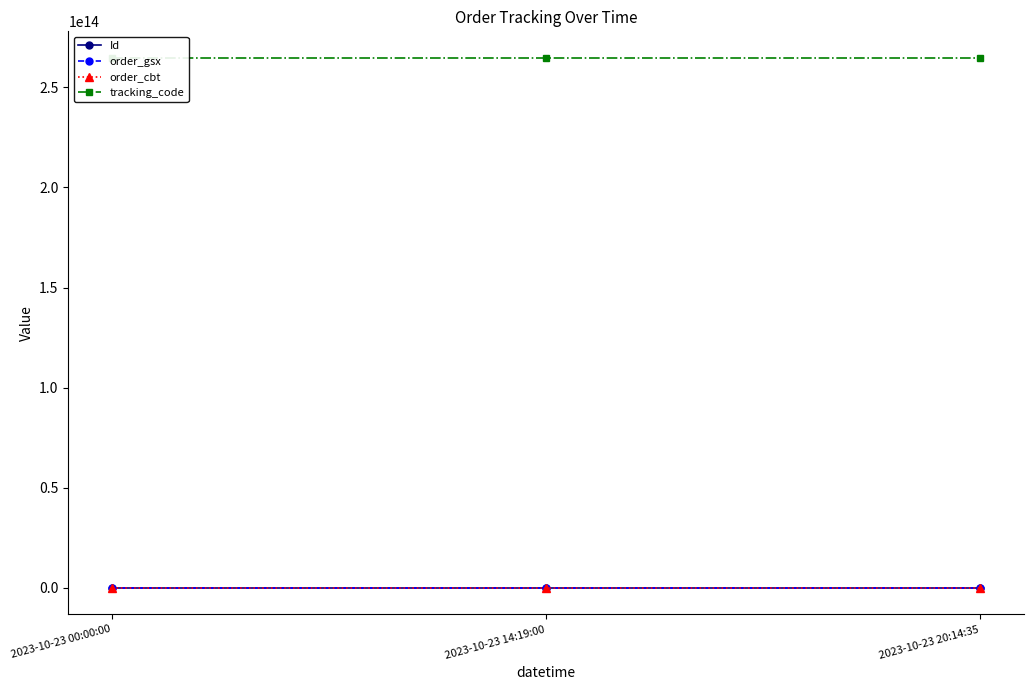

Is the value of tracking_code at 2023-10-23 00:00:00 greater than the value of Id at 2023-10-23 20:14:35?

Yes